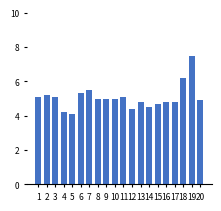

What is the smallest value displayed?

4.1